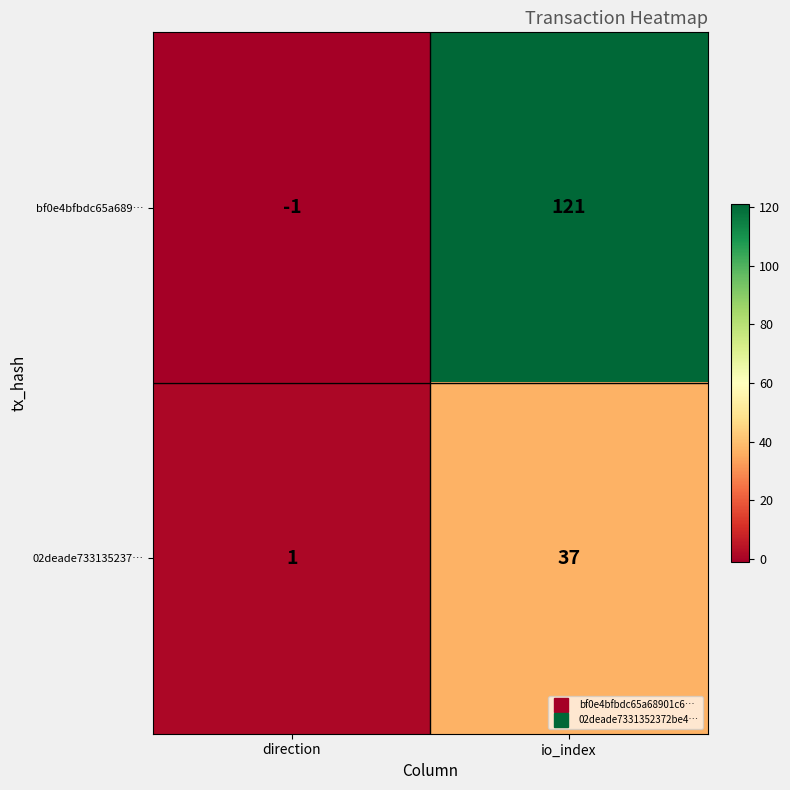

Which series changed the most between direction and io_index?

bf0e4bfbdc65a689…